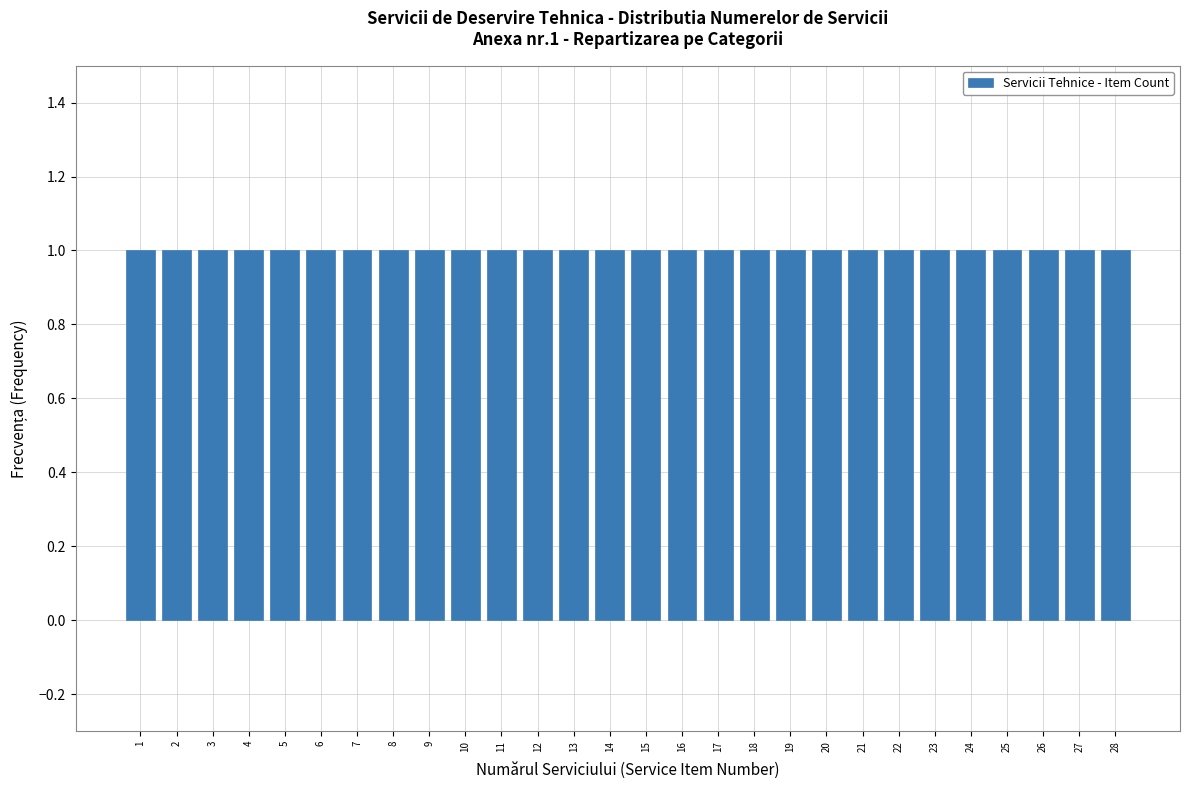

Reading left to right, transcribe this chart: for each bar, give the range it covers on the x-axis and its height. The values are not printed on the chart, so give them approximately, as read against the axis.

0.5 to 1.5: 1
1.5 to 2.5: 1
2.5 to 3.5: 1
3.5 to 4.5: 1
4.5 to 5.5: 1
5.5 to 6.5: 1
6.5 to 7.5: 1
7.5 to 8.5: 1
8.5 to 9.5: 1
9.5 to 10.5: 1
10.5 to 11.5: 1
11.5 to 12.5: 1
12.5 to 13.5: 1
13.5 to 14.5: 1
14.5 to 15.5: 1
15.5 to 16.5: 1
16.5 to 17.5: 1
17.5 to 18.5: 1
18.5 to 19.5: 1
19.5 to 20.5: 1
20.5 to 21.5: 1
21.5 to 22.5: 1
22.5 to 23.5: 1
23.5 to 24.5: 1
24.5 to 25.5: 1
25.5 to 26.5: 1
26.5 to 27.5: 1
27.5 to 28.5: 1